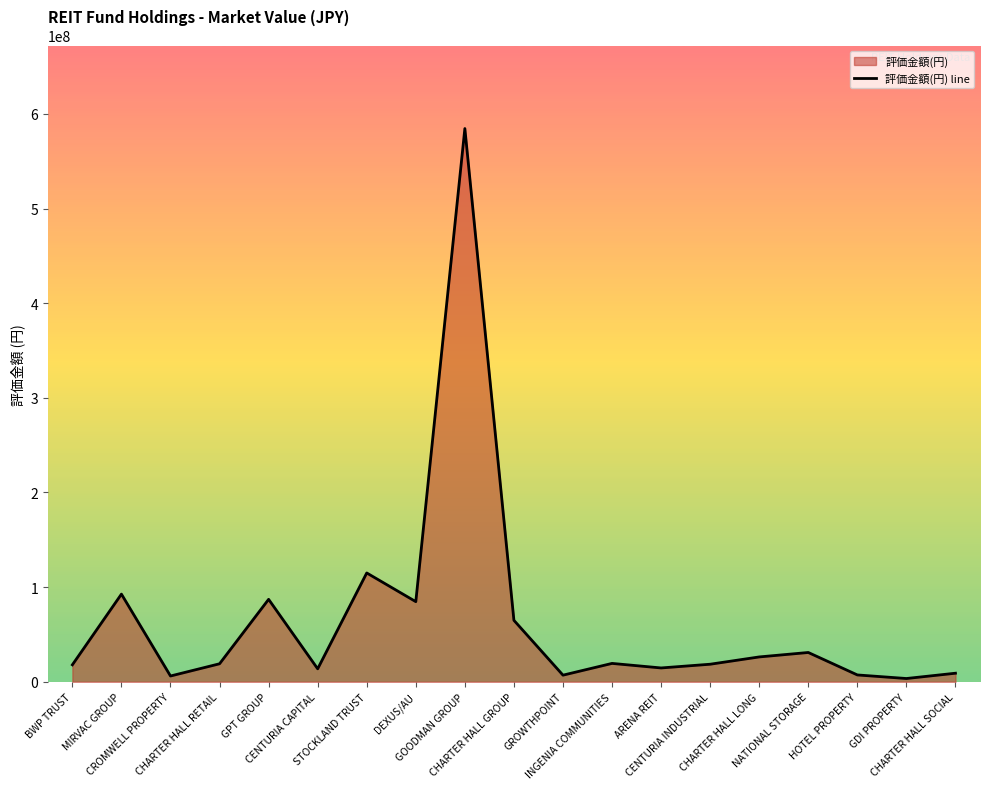

Where is the first local minimum?

CROMWELL PROPERTY